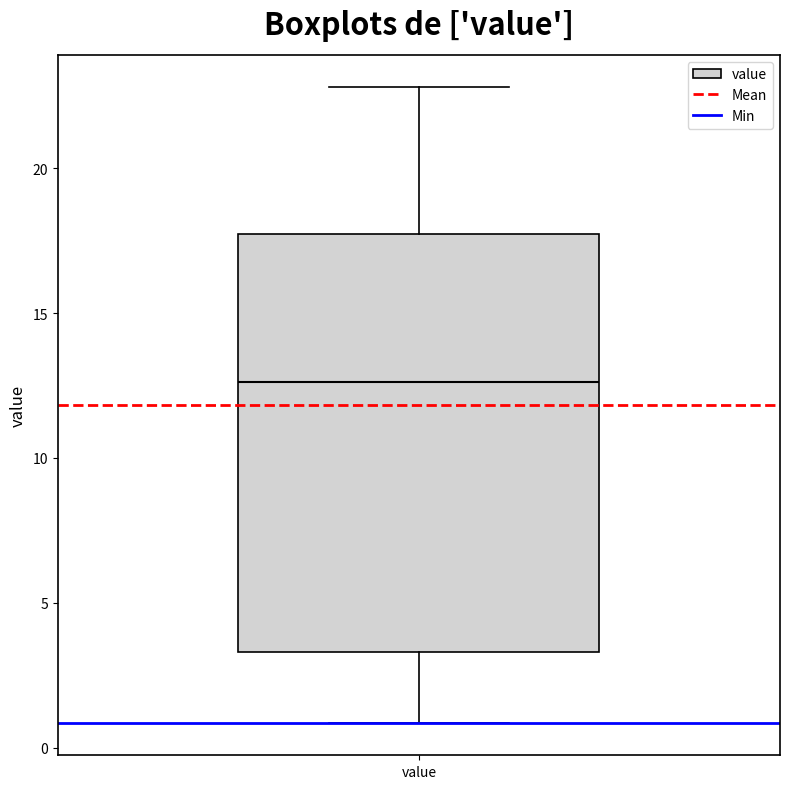

Where does the lower whisker of the box for value end on the y-axis? The values are not printed on the chart, so give them approximately, as read against the axis.

1.0